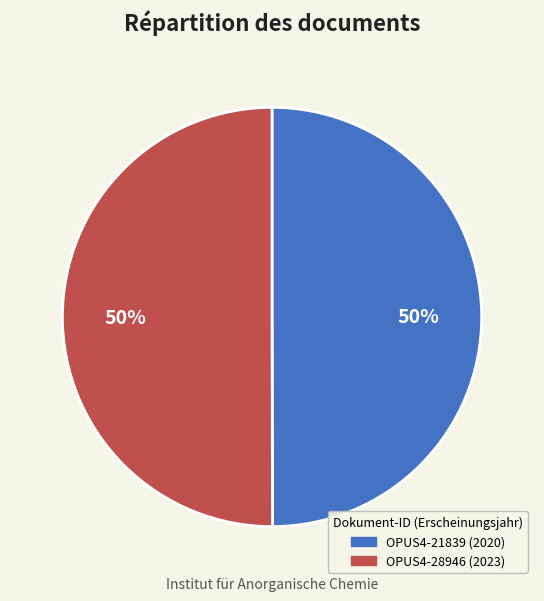

What percentage is the OPUS4-21839 slice, to the nearest percent?

50%